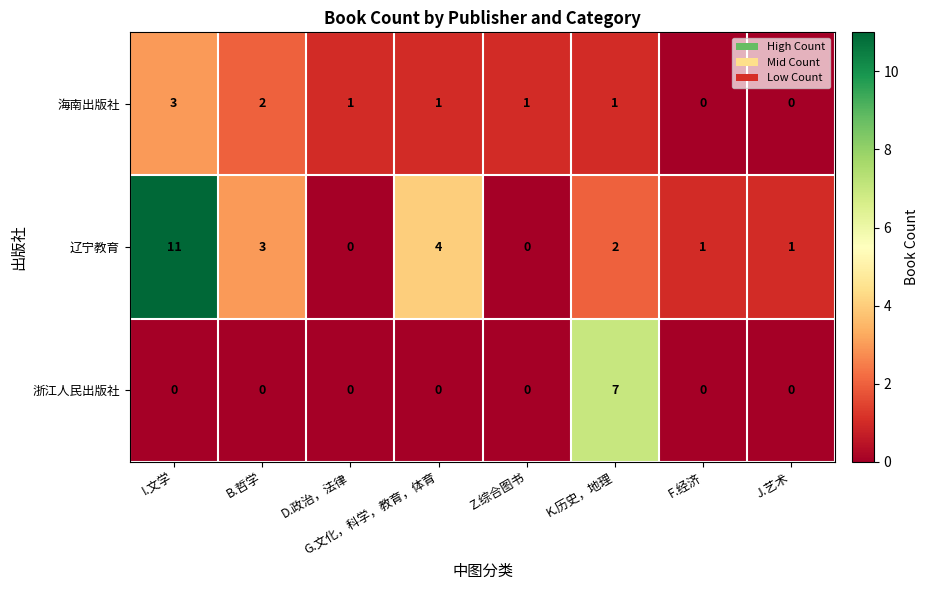

The 海南出版社 series shows 0 at K.历史，地理. True or false?

False